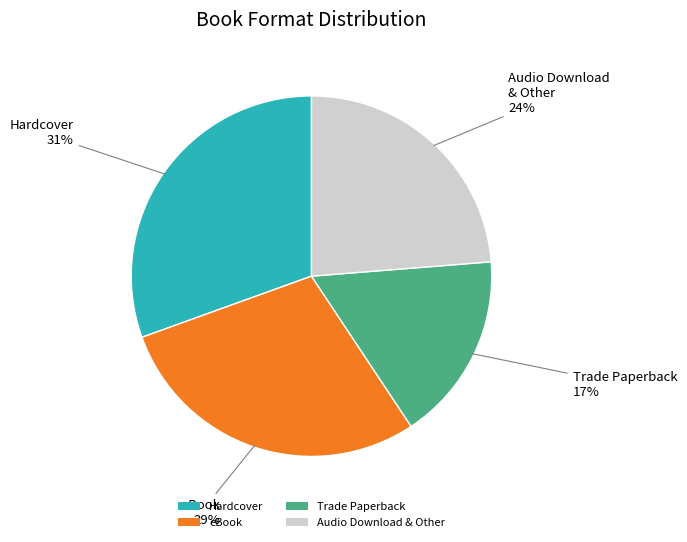

To the nearest percent, what percentage of the pie is eBook?

29%